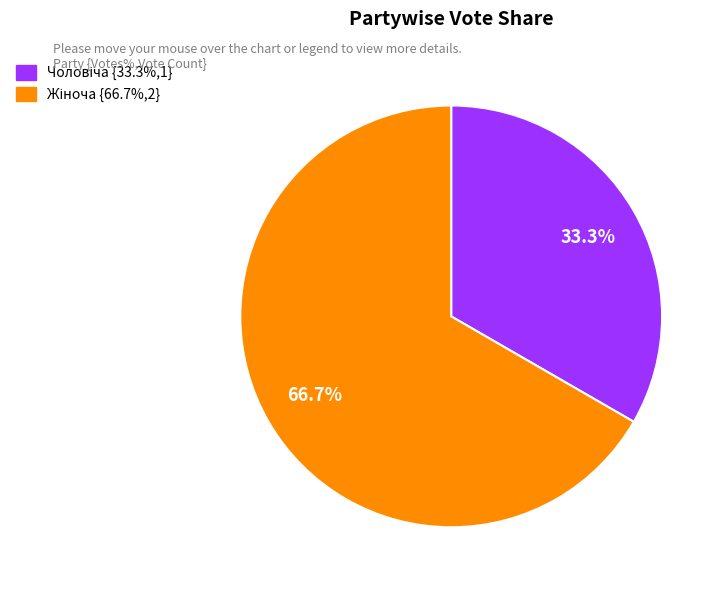

Is there any slice that represents more than half of the pie?

Yes